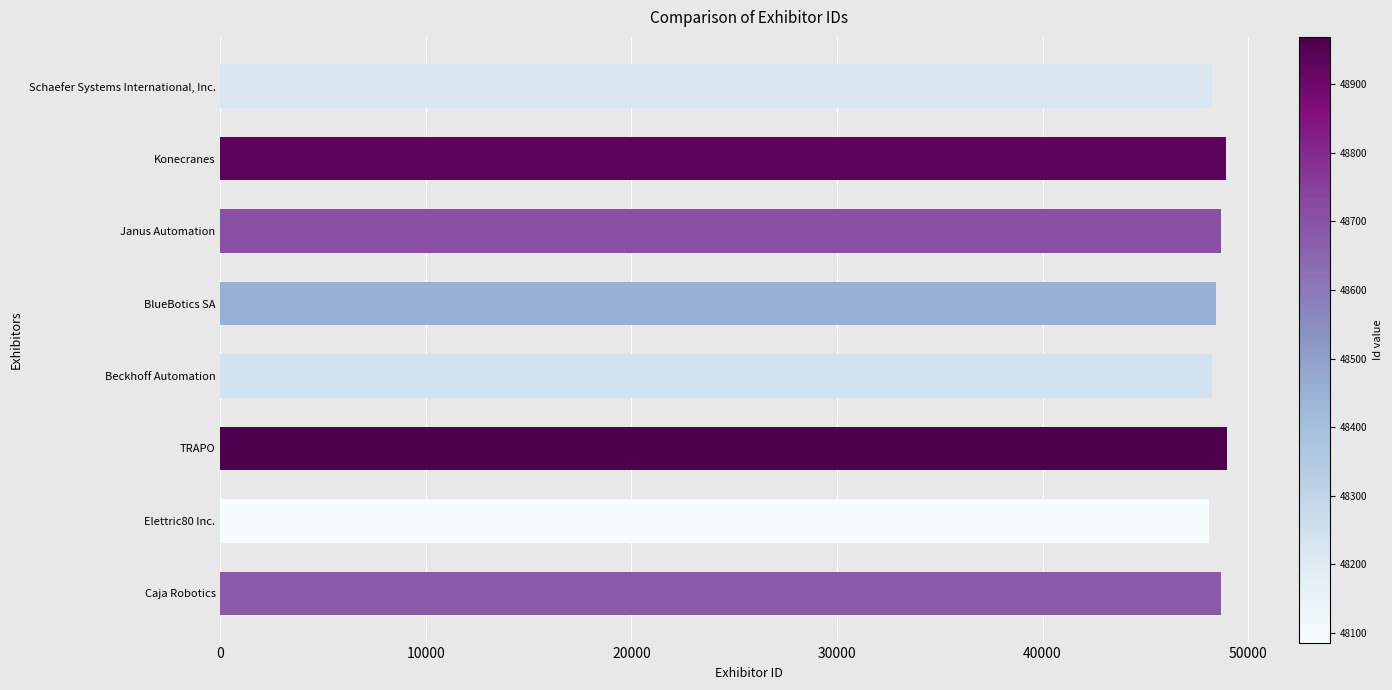

What value does the data have at Schaefer Systems International, Inc.?

48227